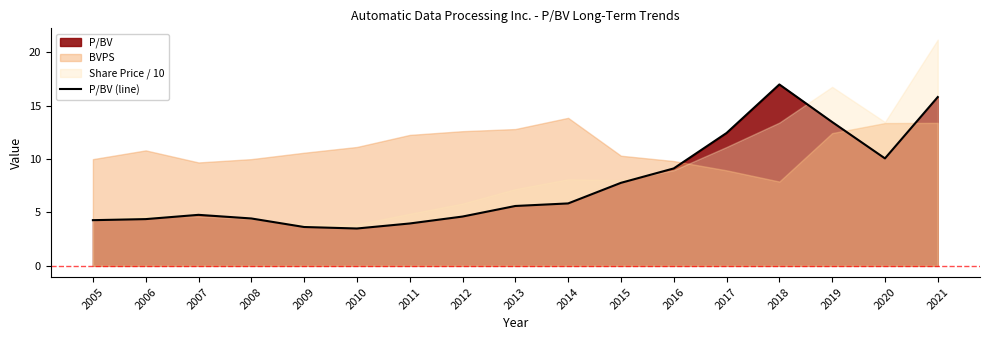

Reading left to right, what are all the values shown in this chart?

4.3	4.4	4.8	4.4	3.6	3.5	4.0	4.6	5.6	5.8	7.8	9.1	12.4	17.0	13.5	10.1	15.8